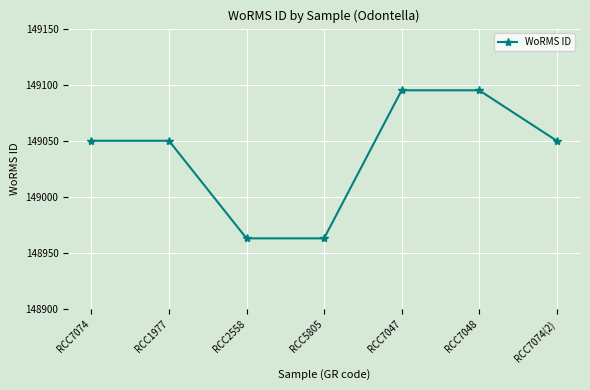

What position from the right is RCC7074?

7